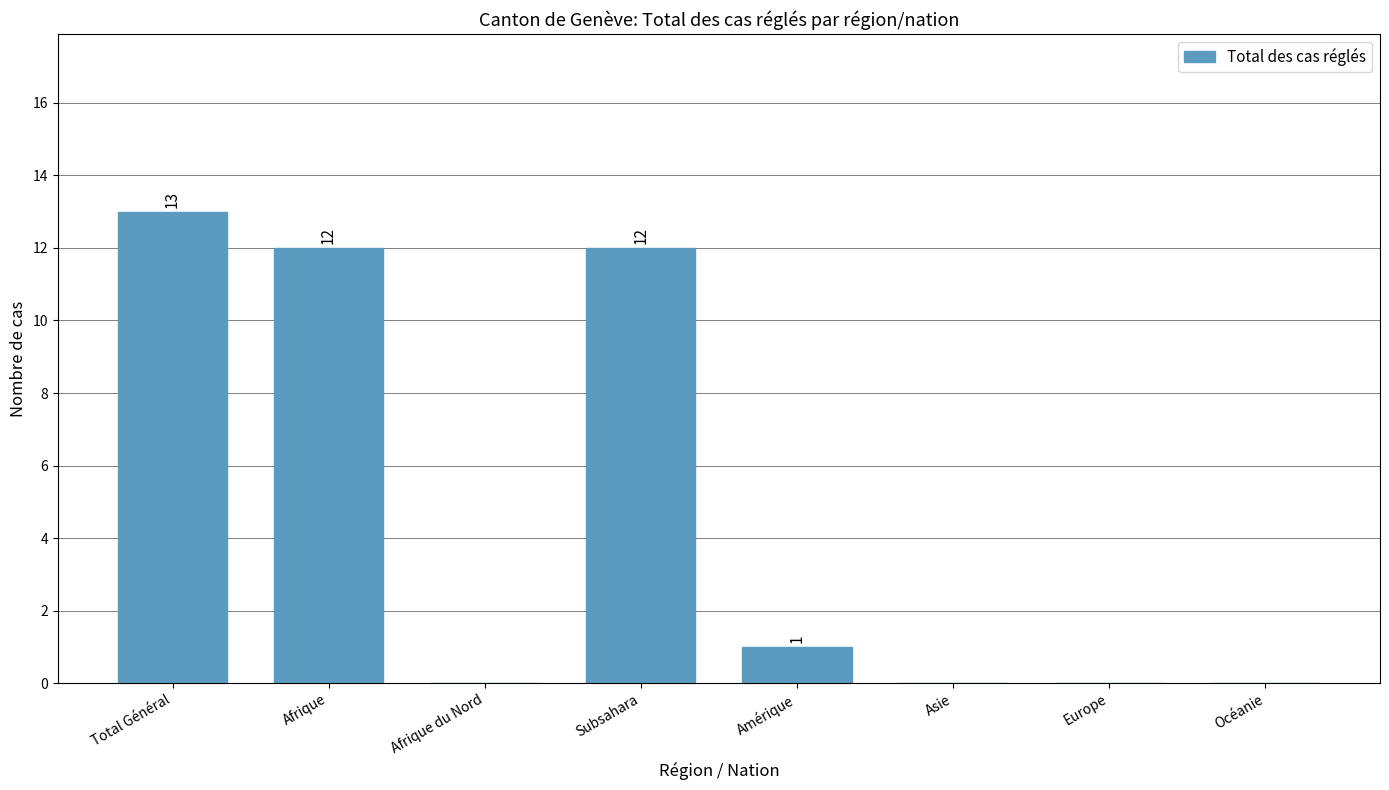

At which label is the value closest to 6?

Amérique